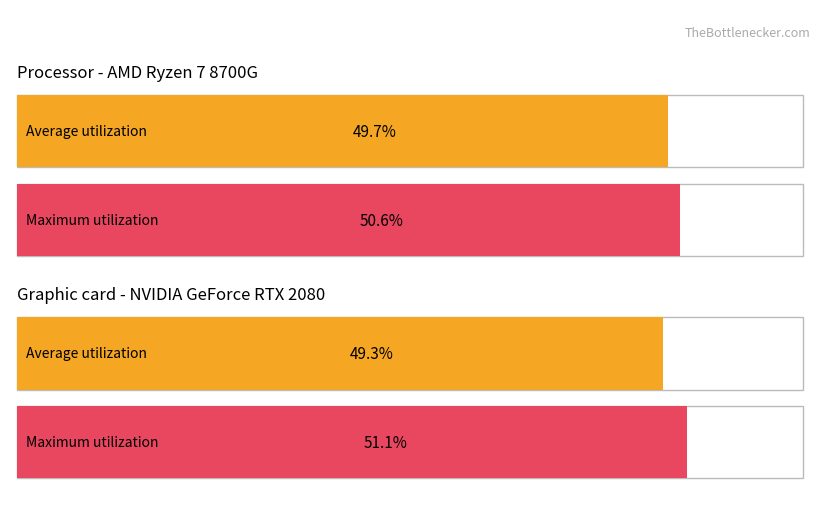

The Average series shows 27.8 at 1. True or false?

False